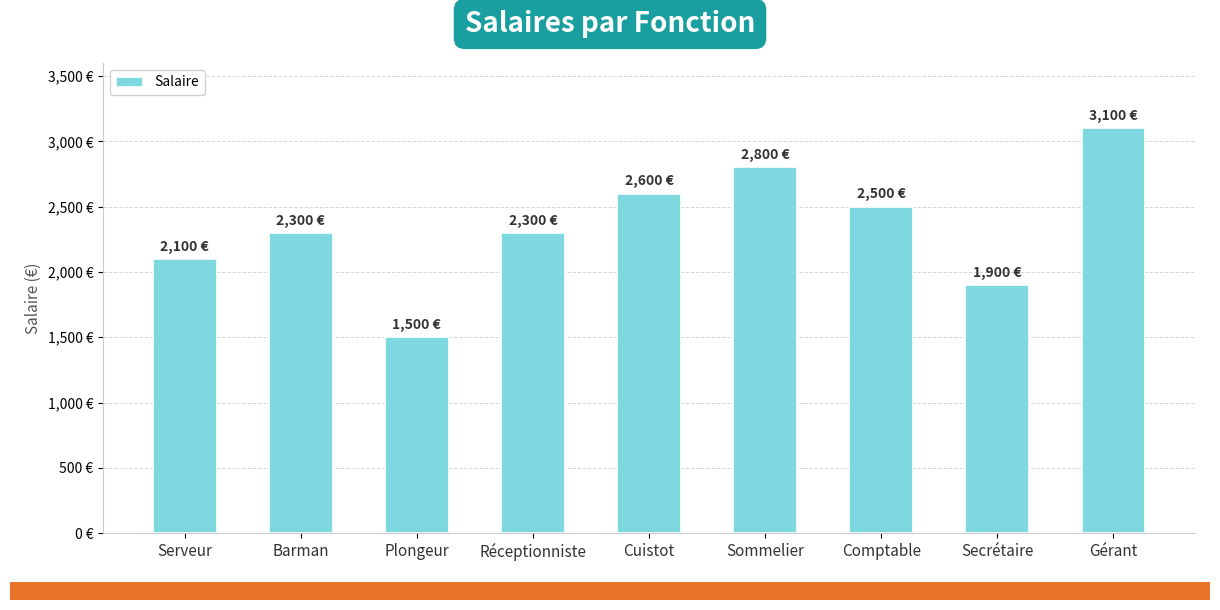

Which label corresponds to the smallest value in the chart?

Plongeur